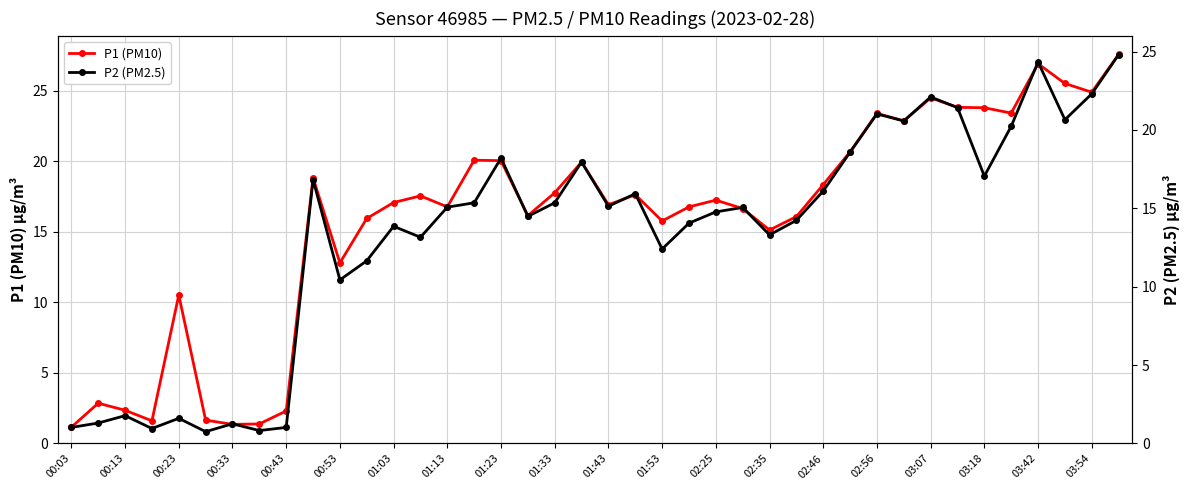

What is the spread (max minus min) of values at 31?

2.3